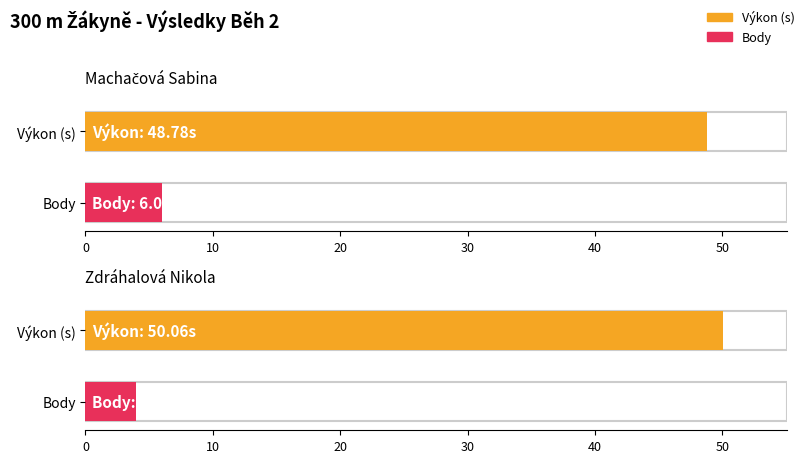

What is the value of the Výkon bar at the 1st from the left?

48.8